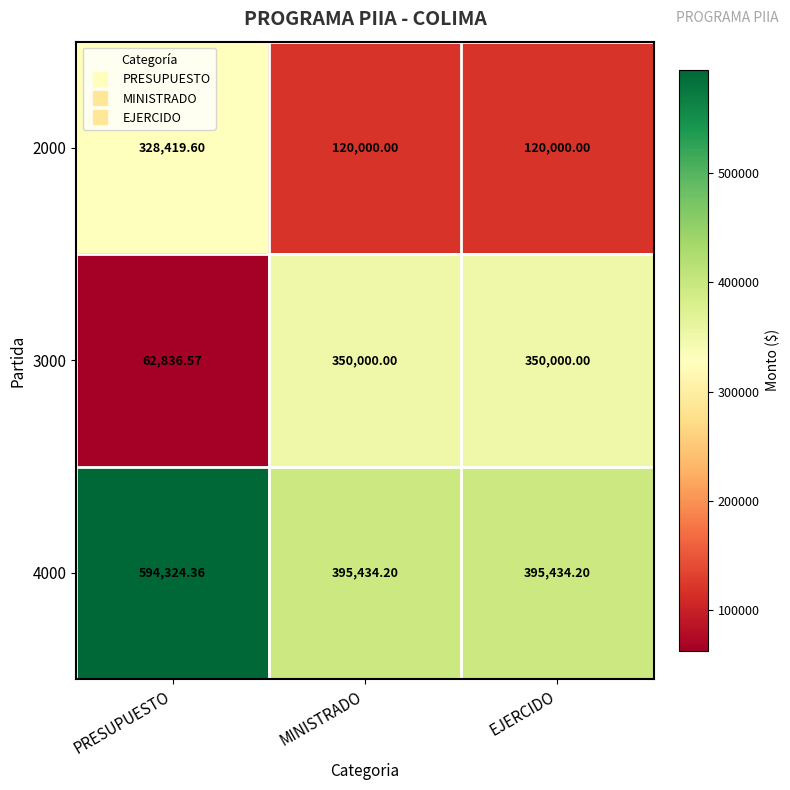

Which category has the lowest value across all series?

PRESUPUESTO